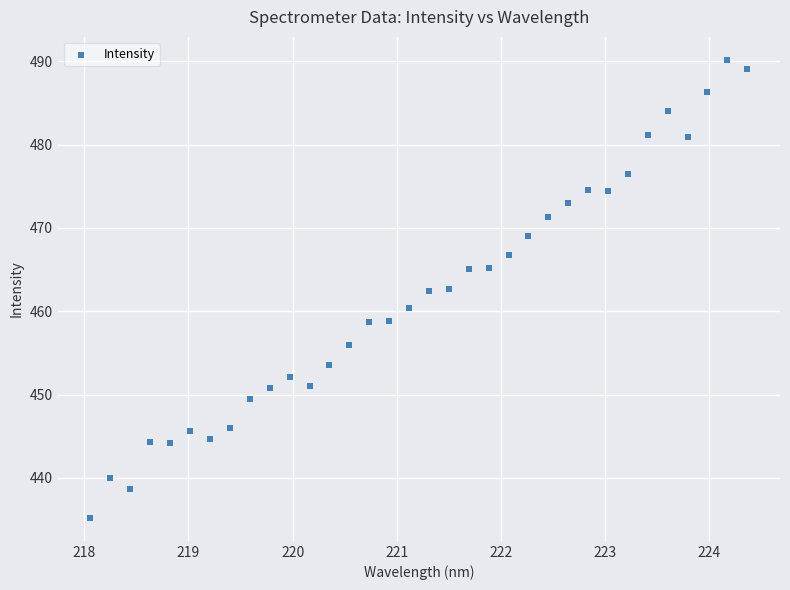

What is the range of X values (max minus min)?

6.3